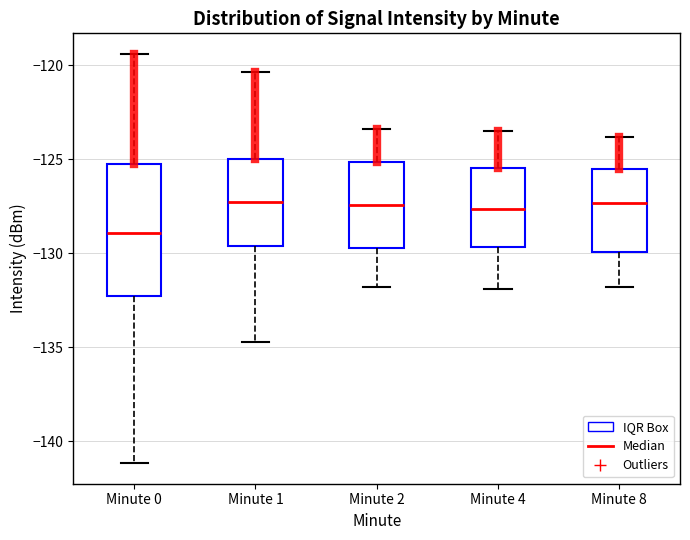

Reading left to right, transcribe this box plot: for each box, give where its median line is, the range the box spans, and where its two whiskers end, as read against the y-axis. The values are not printed on the chart, so give them approximately, as read against the axis.

Minute 0: median -129.0, box -132.5 to -125.0, whiskers -141.0 to -119.5
Minute 1: median -127.5, box -129.5 to -125.0, whiskers -134.5 to -120.5
Minute 2: median -127.5, box -129.5 to -125.0, whiskers -132.0 to -123.5
Minute 4: median -127.5, box -129.5 to -125.5, whiskers -132.0 to -123.5
Minute 8: median -127.5, box -130.0 to -125.5, whiskers -132.0 to -124.0